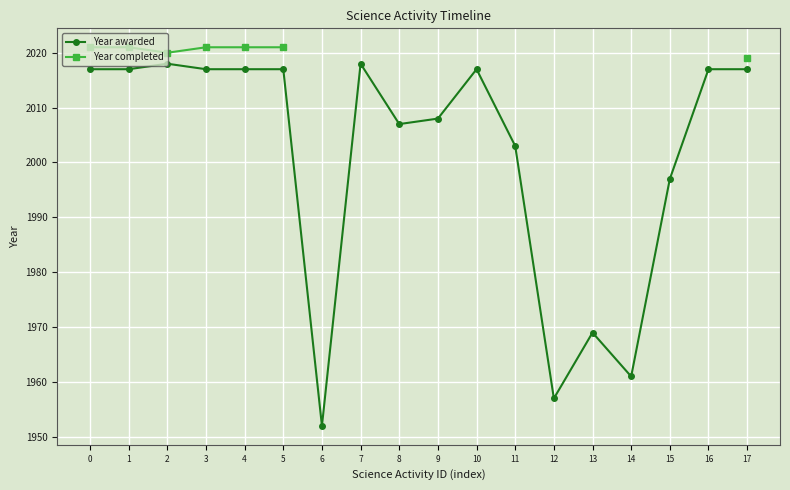

True or false: Year awarded and Year completed intersect in this chart.

False